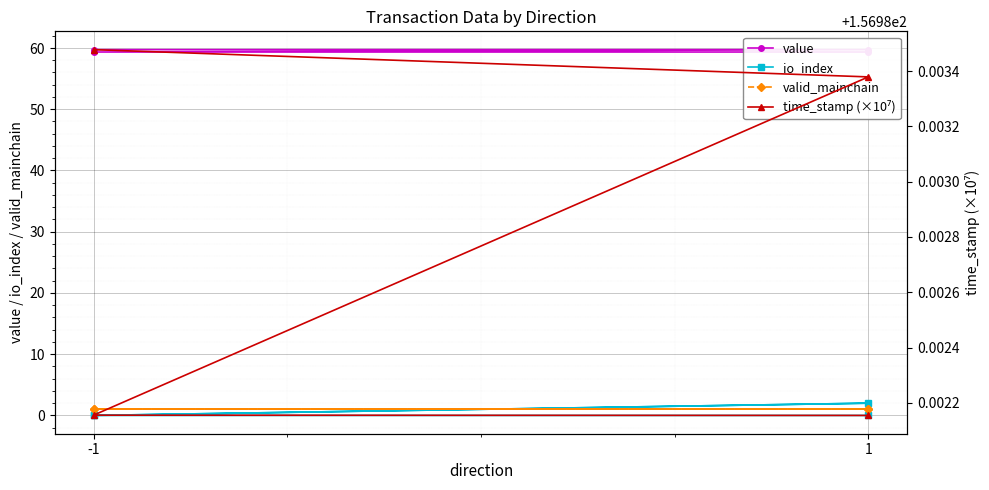

True or false: time_stamp (×10⁷) has more than 2 points higher than both neighbors.

False